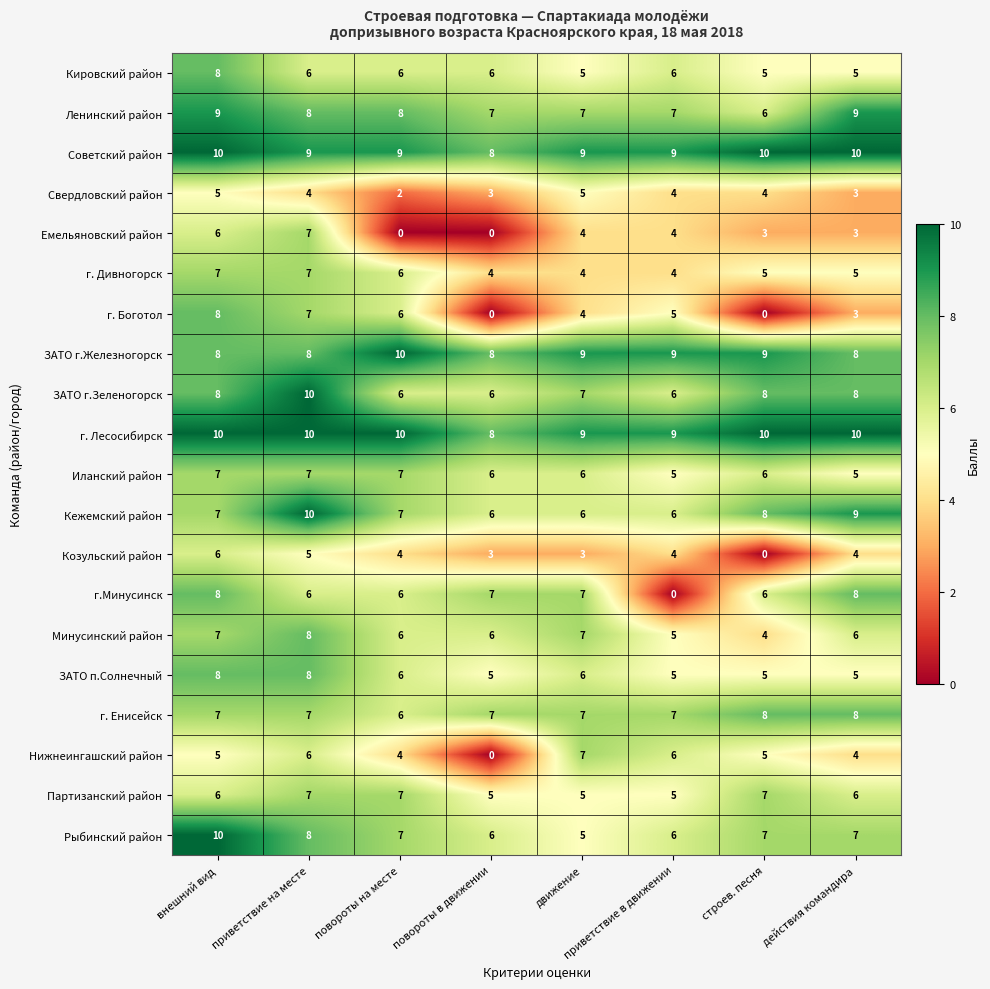

The Партизанский район series shows 5 at приветствие в движении. True or false?

True